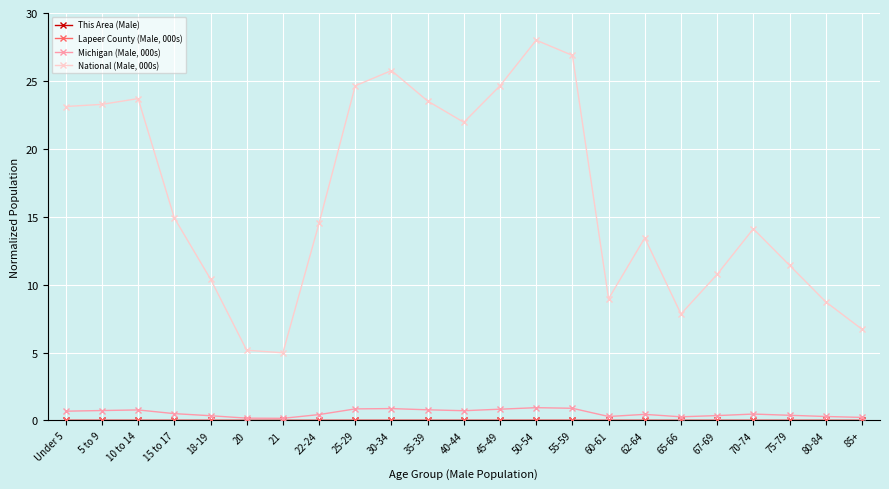

What is the label of the 19th point from the right?

18-19